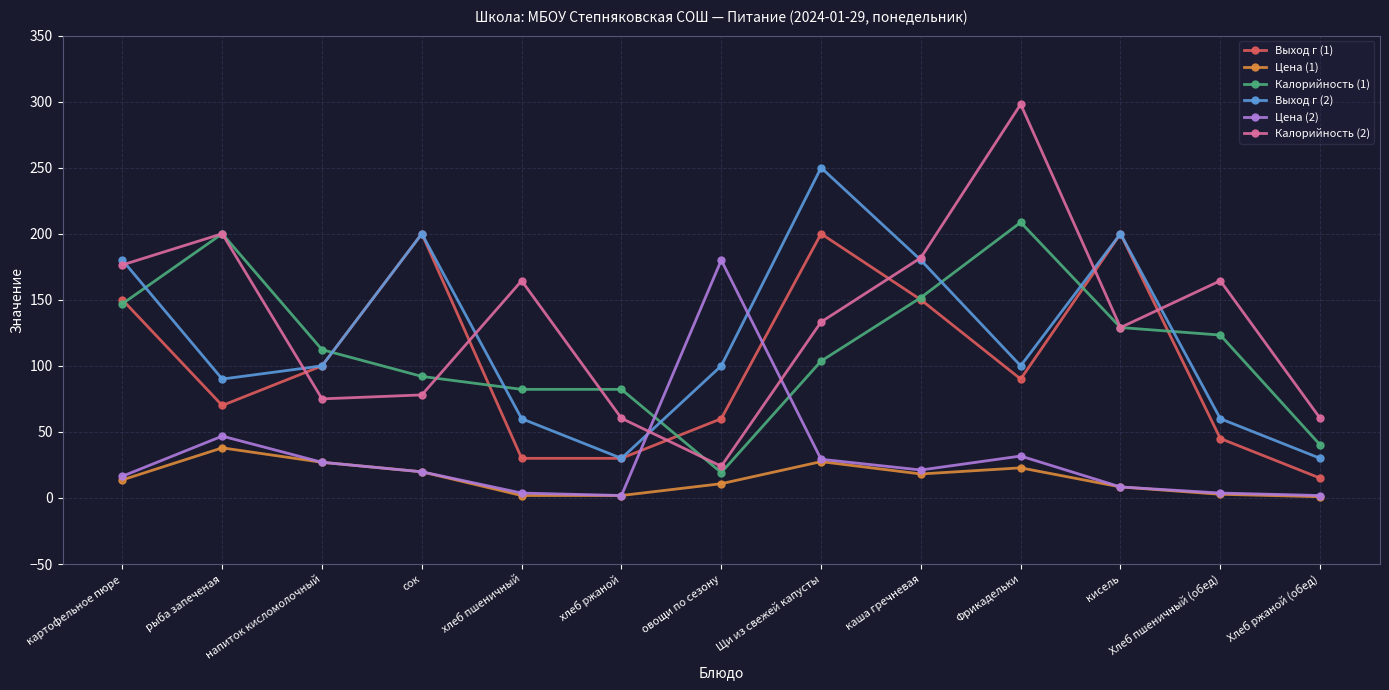

What is the sum of all Цена (1) values?

193.5